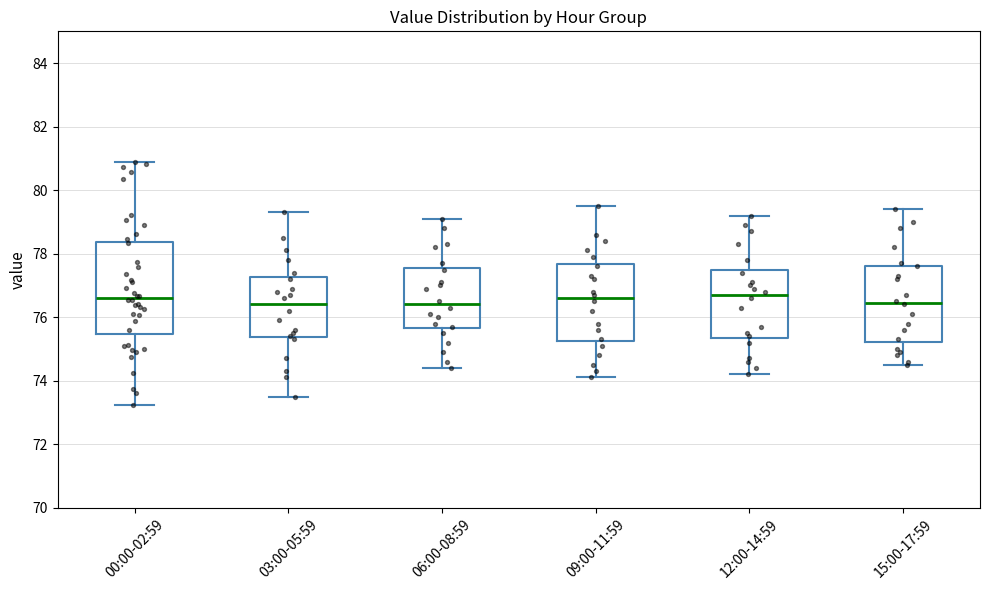

Where does the lower whisker of the box for 00:00-02:59 end on the y-axis? The values are not printed on the chart, so give them approximately, as read against the axis.

73.2